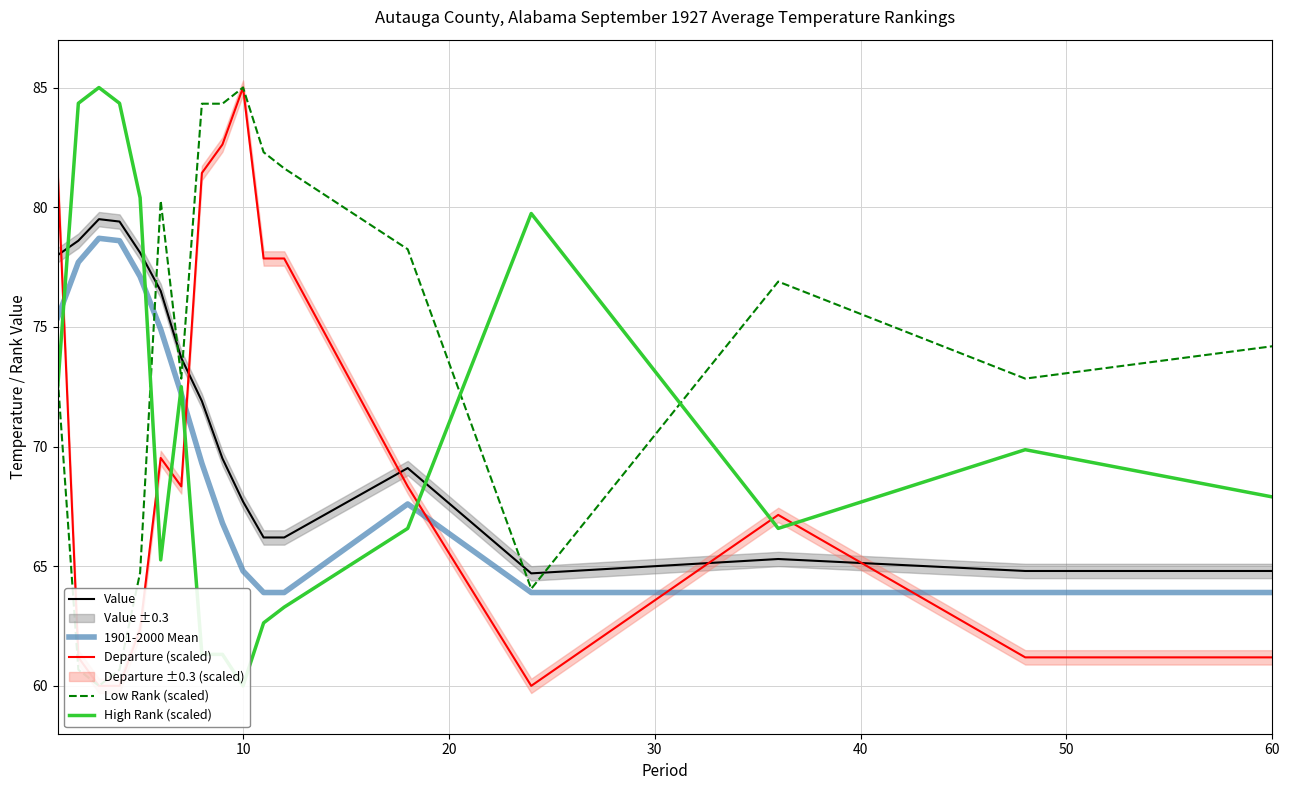

Rank the series by their maximum value, from highest to lowest.

Departure (scaled), Low Rank (scaled), High Rank (scaled), Value, 1901-2000 Mean